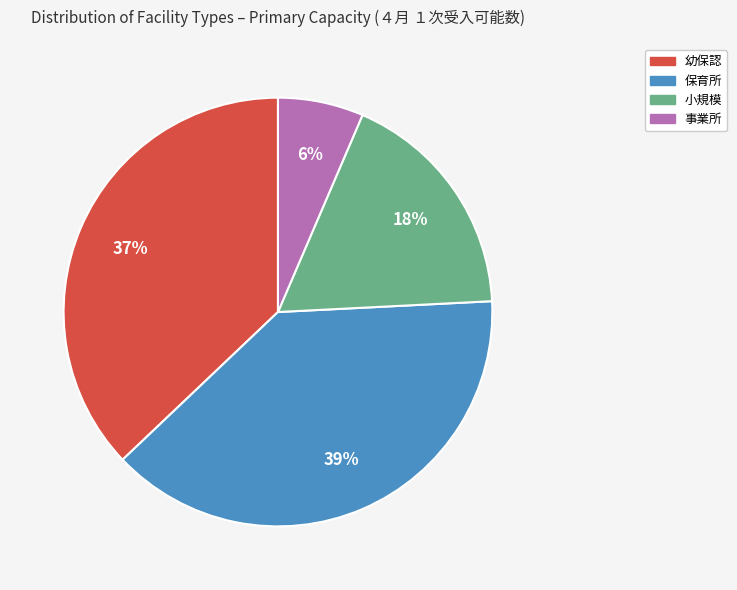

Is there a majority slice in this chart?

No